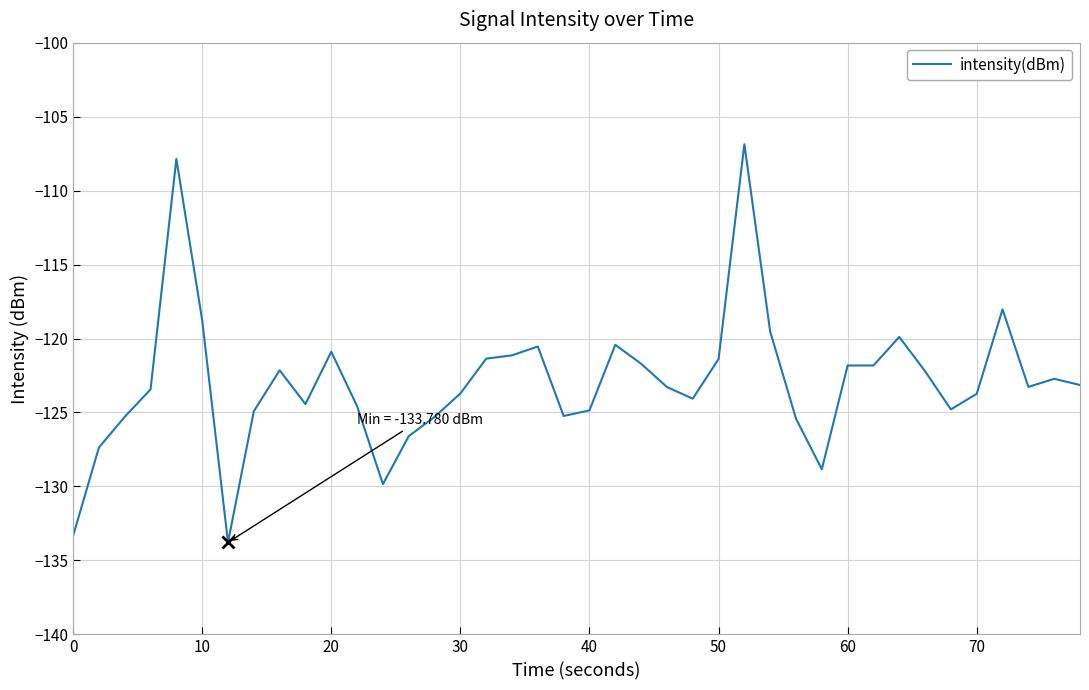

What is the smallest value displayed?

-133.8